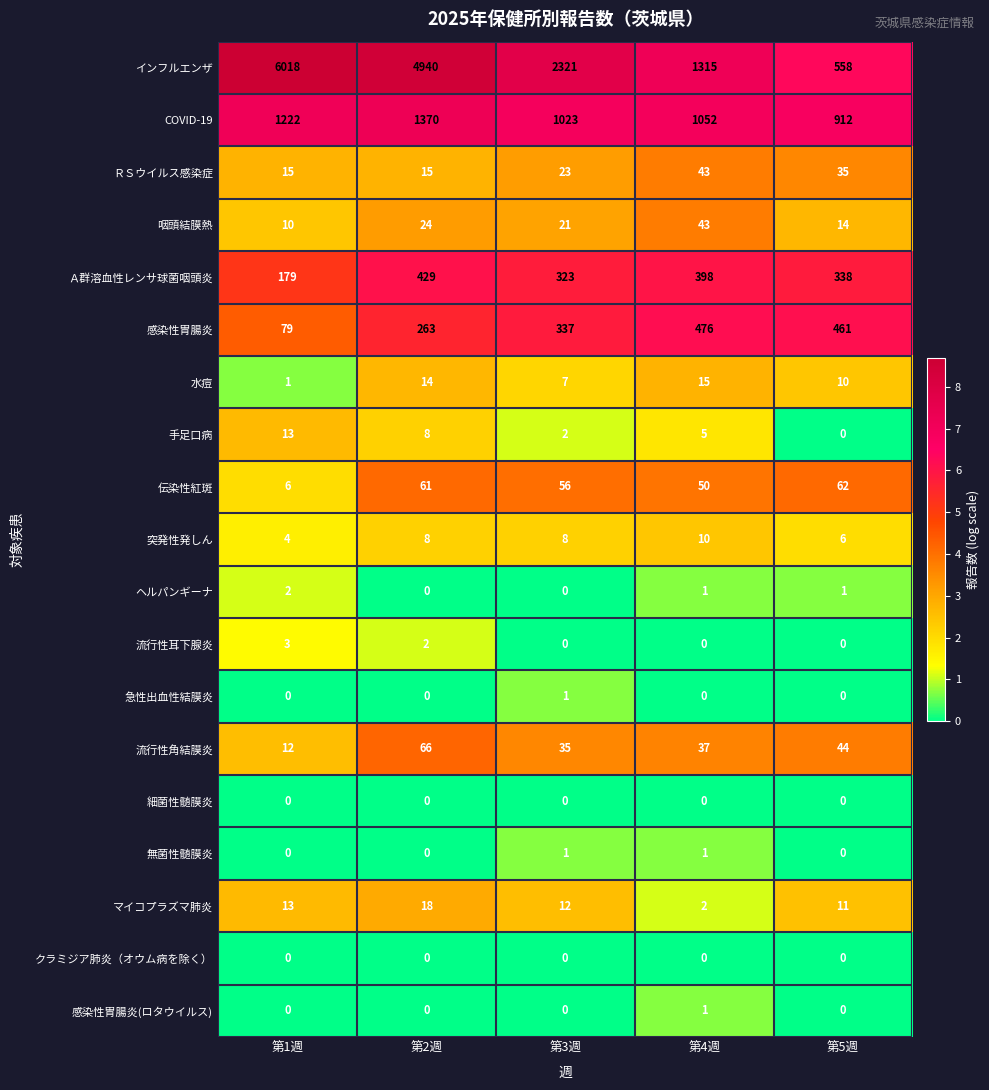

Is it true that Ａ群溶血性レンサ球菌咽頭炎 equals 429 at 第2週?

True